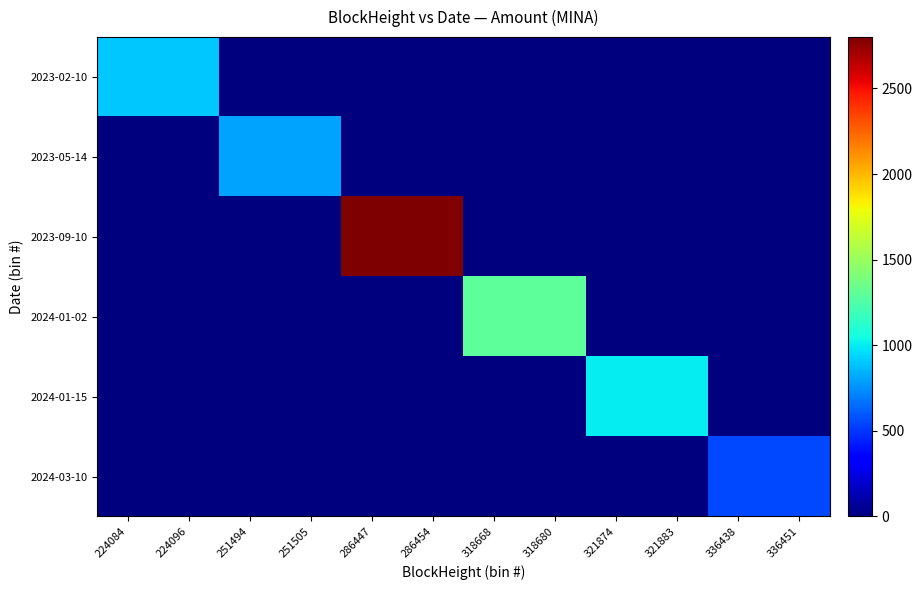

Reading left to right, transcribe all the data shown in this chart.

2023-02-10: 224084=900.0	224096=899.0	251494=0.0	251505=0.0	286447=0.0	286454=0.0	318668=0.0	318680=0.0	321874=0.0	321883=0.0	336438=0.0	336451=0.0
2023-05-14: 224084=0.0	224096=0.0	251494=800.0	251505=800.0	286447=0.0	286454=0.0	318668=0.0	318680=0.0	321874=0.0	321883=0.0	336438=0.0	336451=0.0
2023-09-10: 224084=0.0	224096=0.0	251494=0.0	251505=0.0	286447=2800.0	286454=2800.0	318668=0.0	318680=0.0	321874=0.0	321883=0.0	336438=0.0	336451=0.0
2024-01-02: 224084=0.0	224096=0.0	251494=0.0	251505=0.0	286447=0.0	286454=0.0	318668=1300.0	318680=1299.9	321874=0.0	321883=0.0	336438=0.0	336451=0.0
2024-01-15: 224084=0.0	224096=0.0	251494=0.0	251505=0.0	286447=0.0	286454=0.0	318668=0.0	318680=0.0	321874=1000.0	321883=999.9	336438=0.0	336451=0.0
2024-03-10: 224084=0.0	224096=0.0	251494=0.0	251505=0.0	286447=0.0	286454=0.0	318668=0.0	318680=0.0	321874=0.0	321883=0.0	336438=550.0	336451=549.9